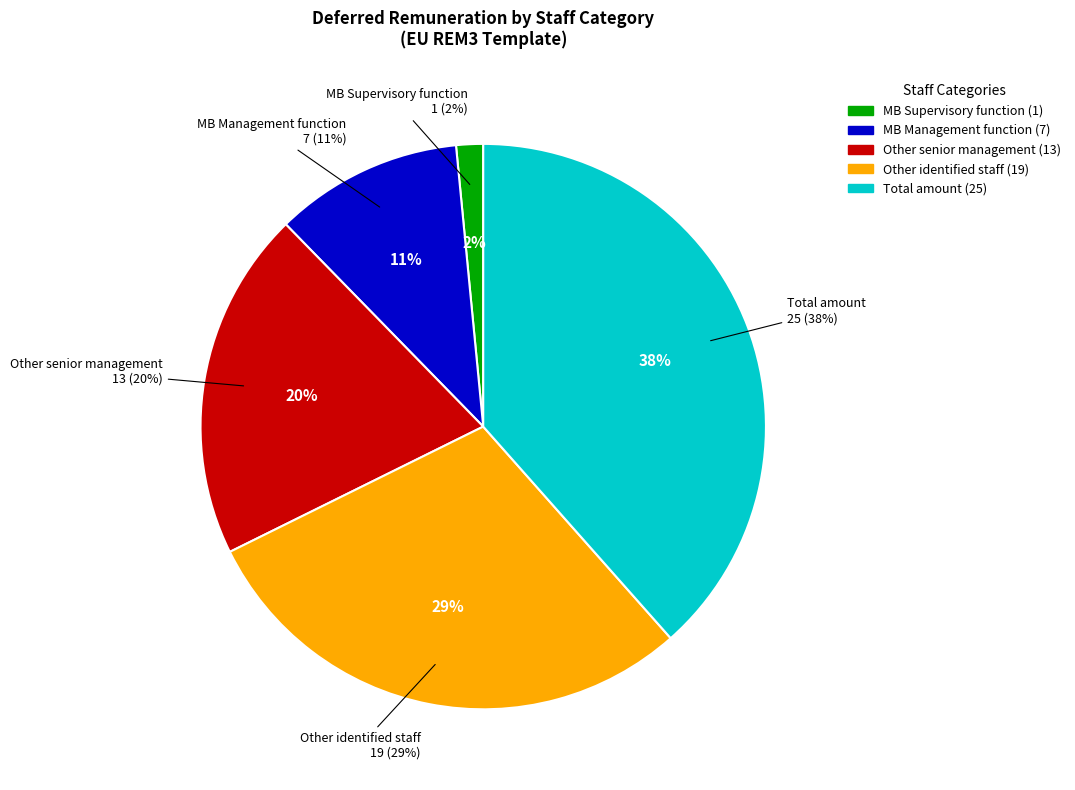

To the nearest percent, what is the difference between the largest and smallest slice percentages?

37%